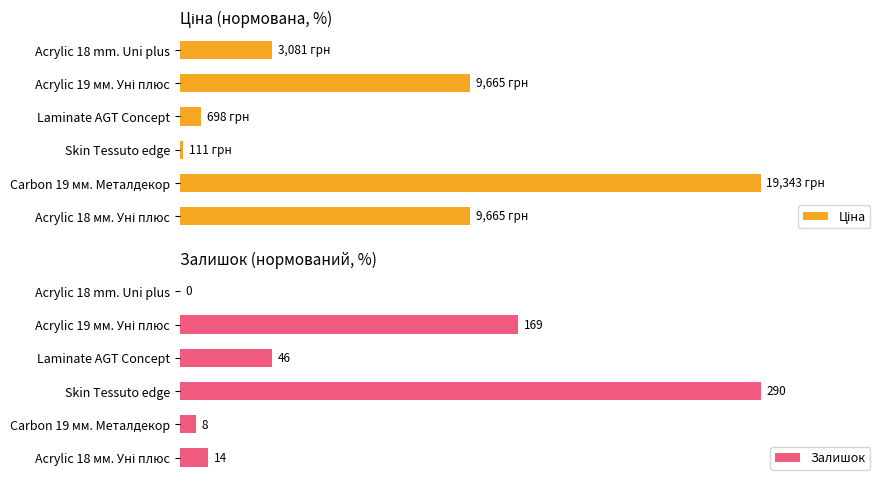

Which series has the largest range (max minus min)?

Залишок